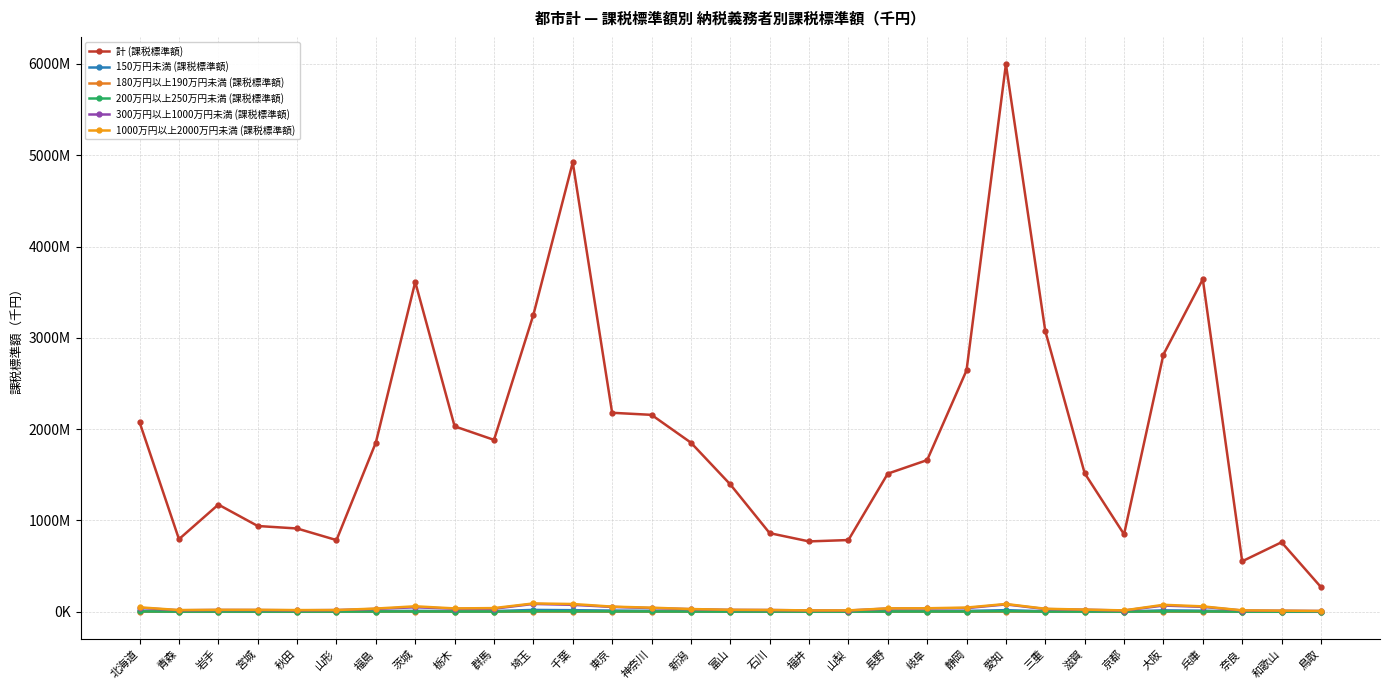

True or false: 150万円未満 (課税標準額) and 180万円以上190万円未満 (課税標準額) cross at least once.

False